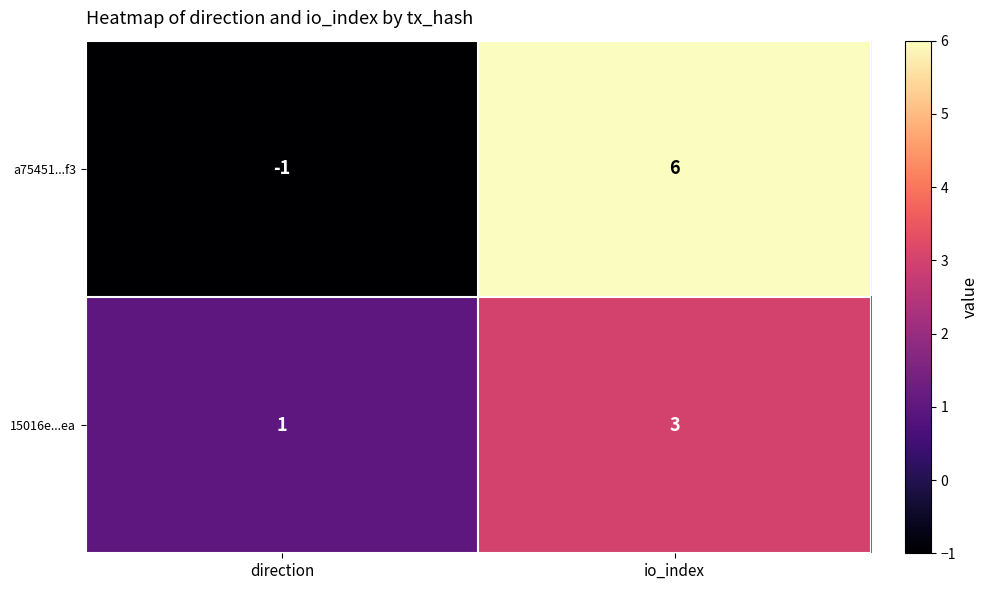

True or false: a75451...f3 has a value of 6 at io_index.

True